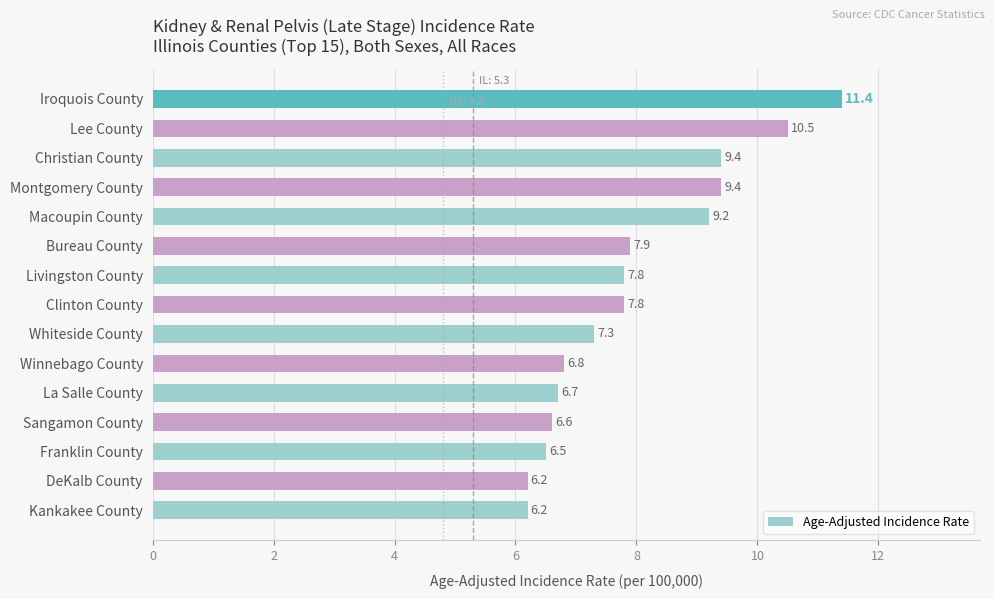

What is the difference between the maximum and minimum values?

5.2